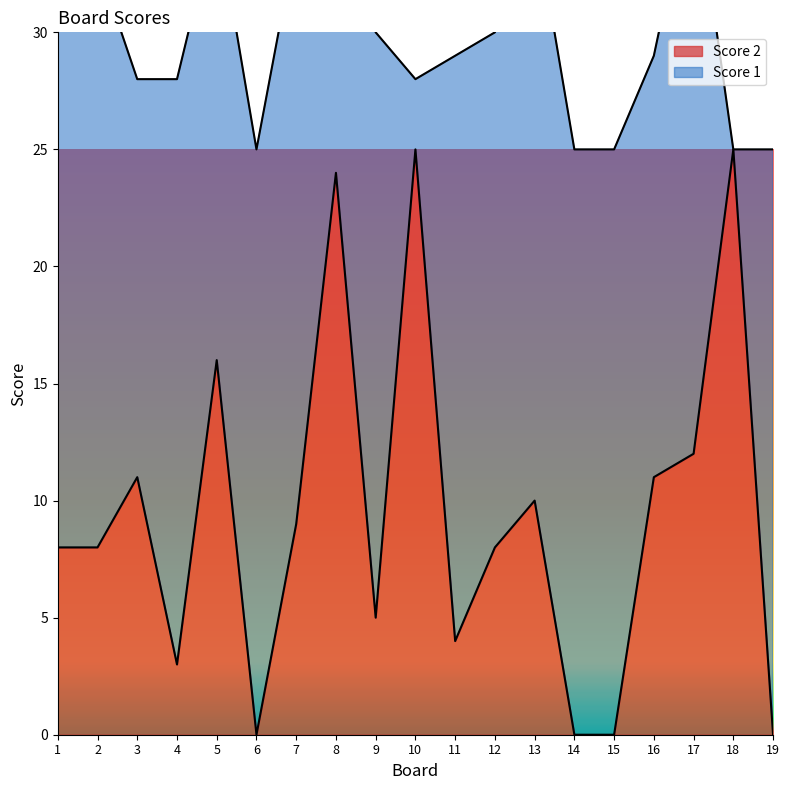

True or false: there are more than 0 points higher than both neighbors.

True